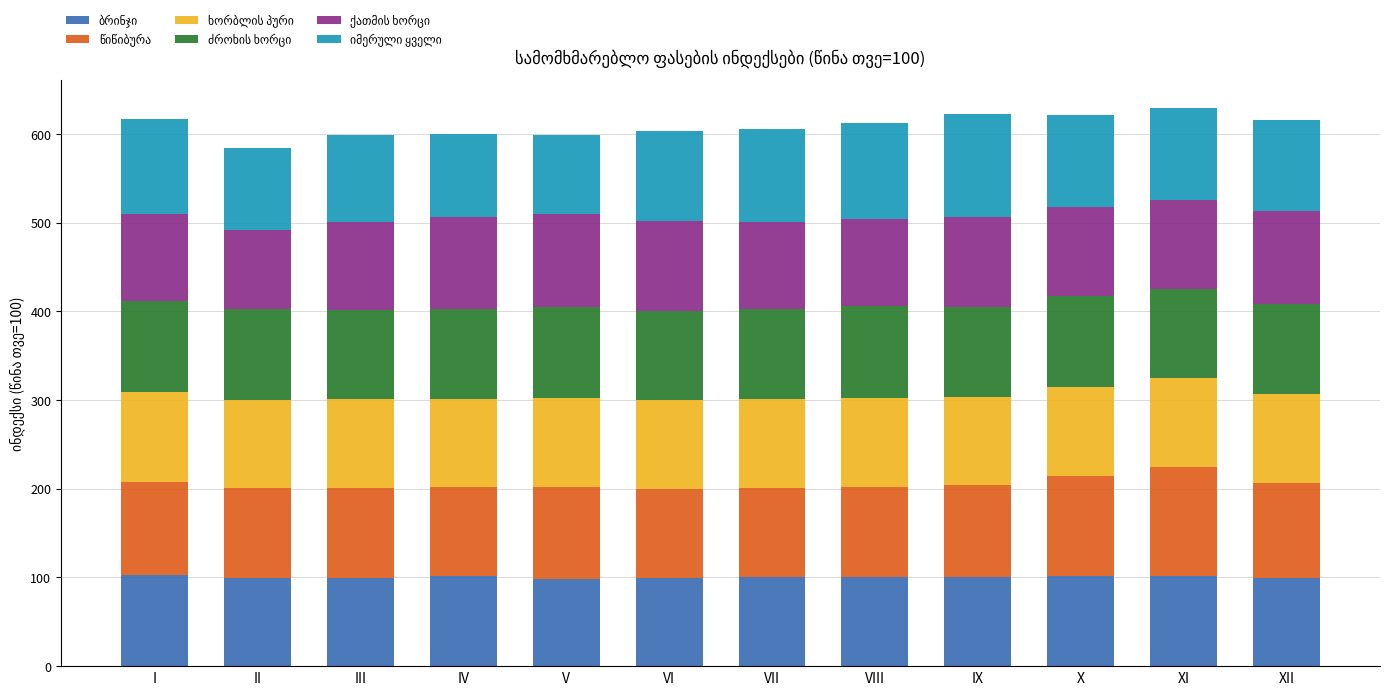

What is the total value across all series at X?

621.7